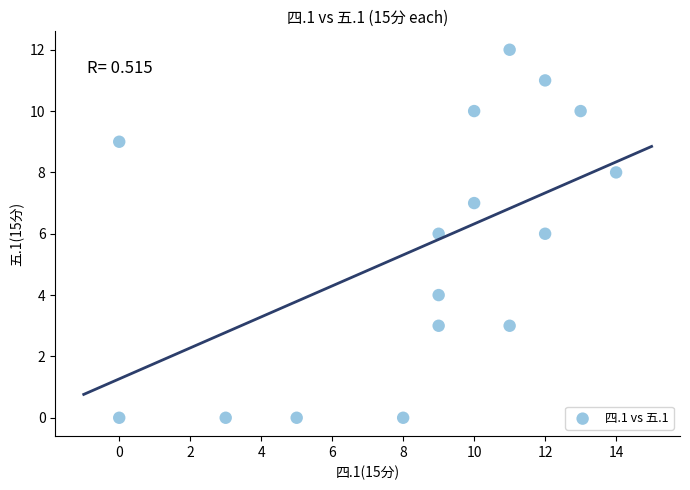

What is the range of X values (max minus min)?

14